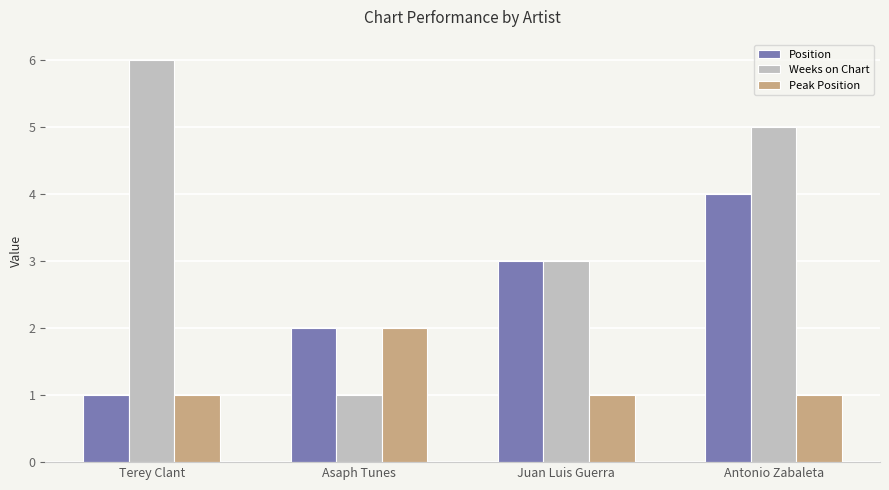

What is the label of the 2nd bar from the left?

Asaph Tunes